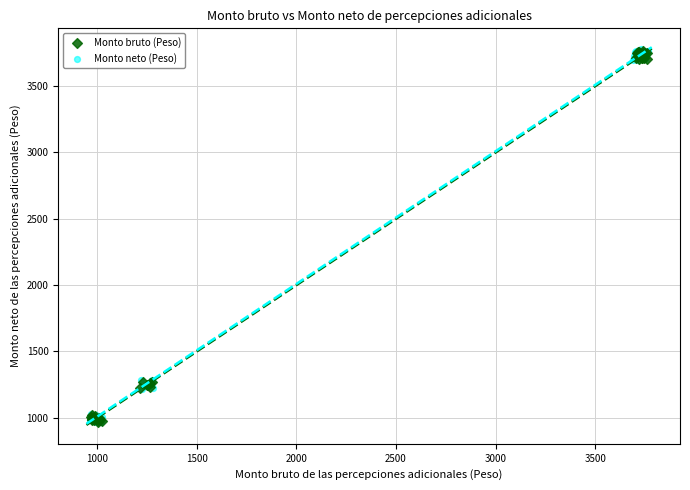

Which series has the largest Y range (max minus min)?

Monto neto (Peso)